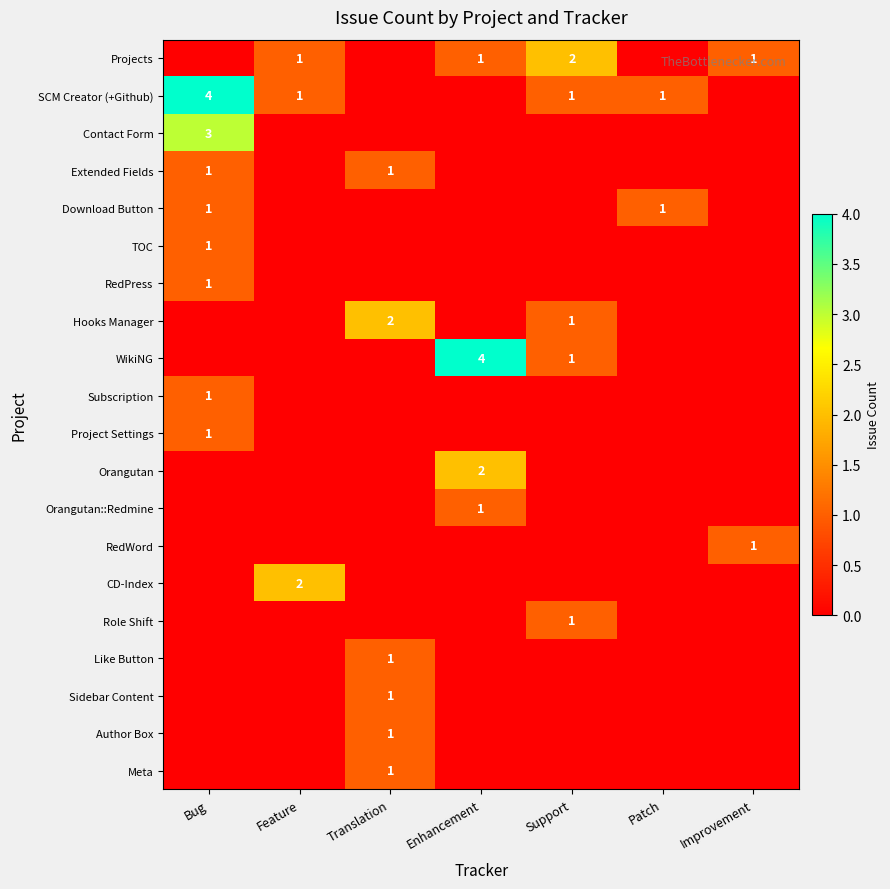

The SCM Creator (+Github) series shows 2 at Patch. True or false?

False